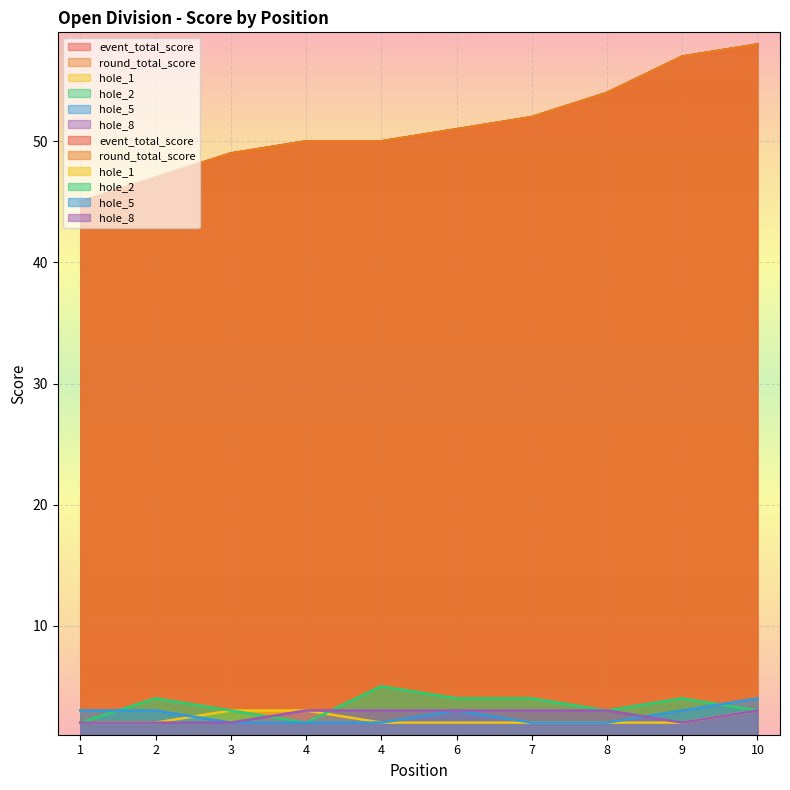

At 8, list the series in order from smallest to largest.

hole_1, hole_5, hole_2, hole_8, event_total_score, round_total_score